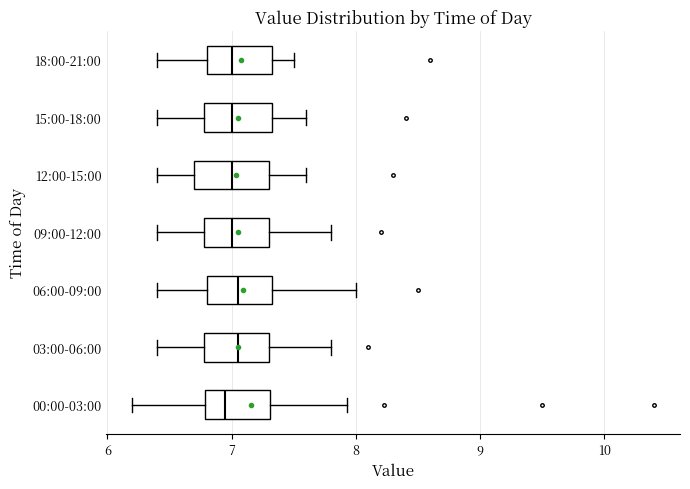

Where is the right edge of the box for 03:00-06:00 on the x-axis? The values are not printed on the chart, so give them approximately, as read against the axis.

7.3